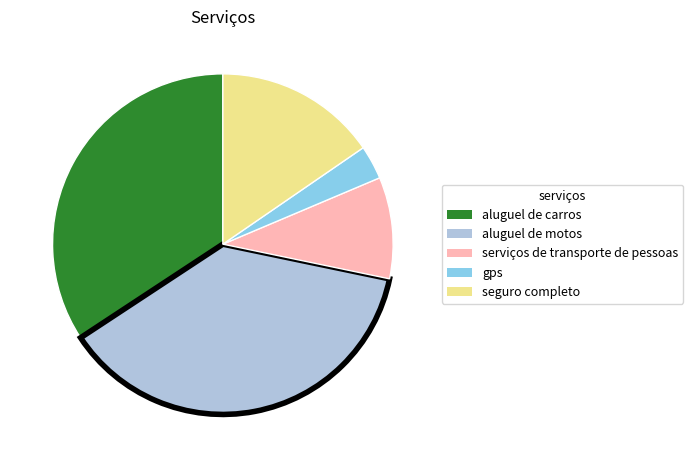

The aluguel de carros slice represents 41% of the pie. True or false?

False